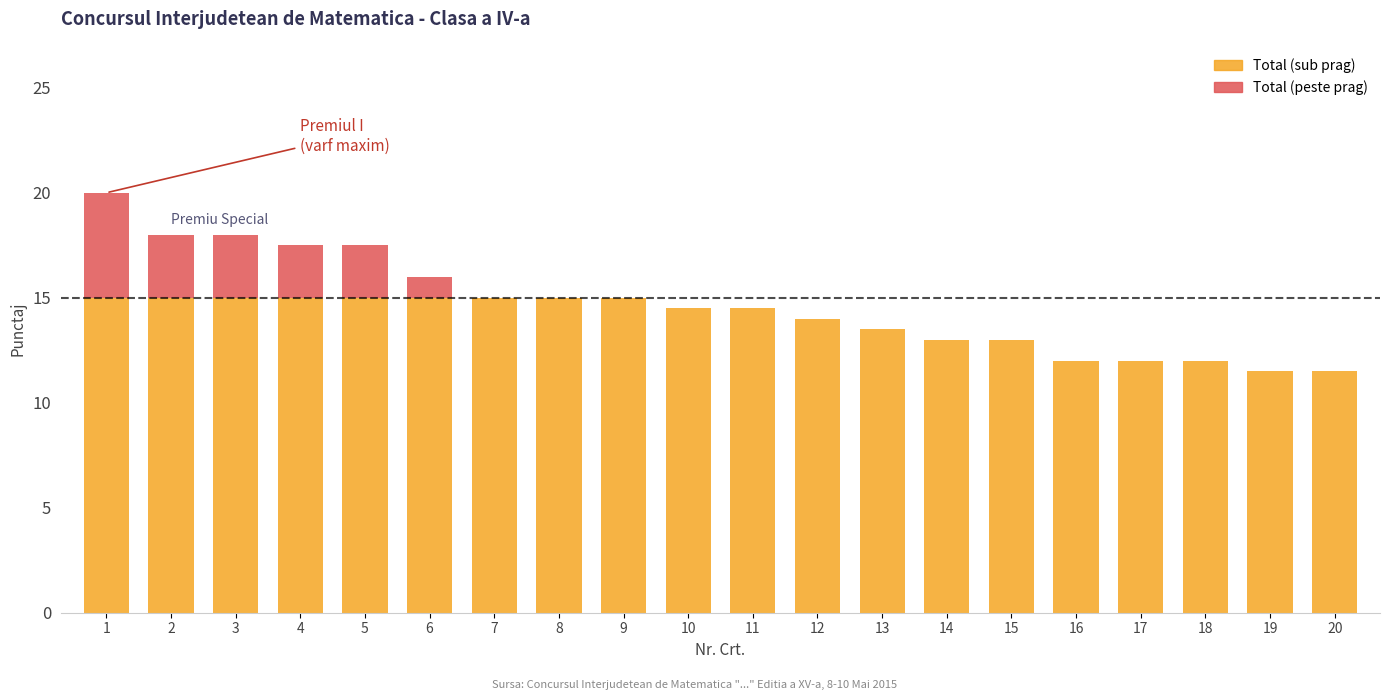

At which category is the sum across all series the highest?

1